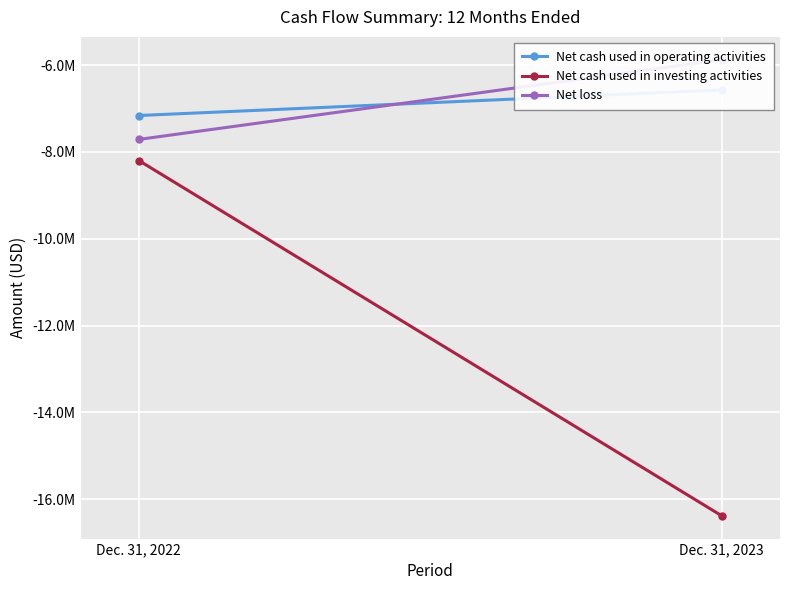

The Net cash used in investing activities series shows -8197891 at Dec. 31, 2022. True or false?

True